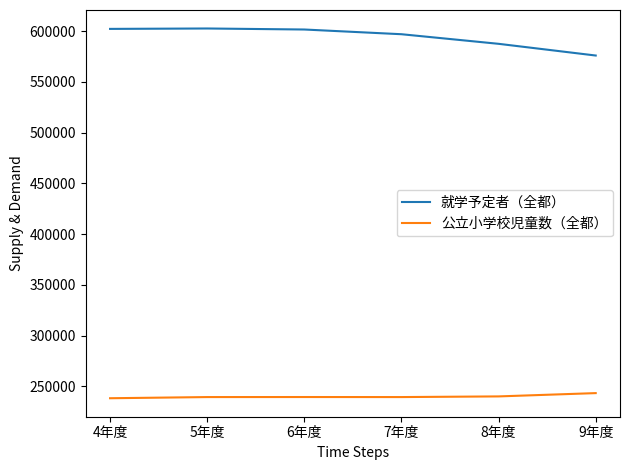

List the series in order of their overall mean, highest first.

就学予定者（全都）, 公立小学校児童数（全都）